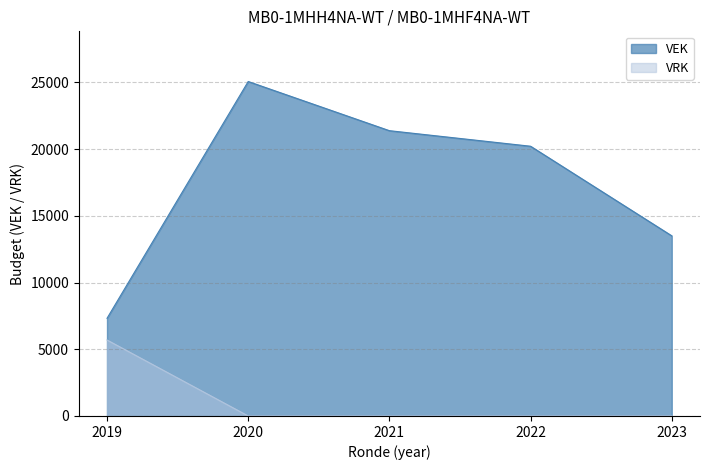

Reading left to right, what are all the values shown in this chart?

VEK: 2019=7319	2020=25065	2021=21380	2022=20214	2023=13500
VRK: 2019=5694	2020=0	2021=0	2022=0	2023=0